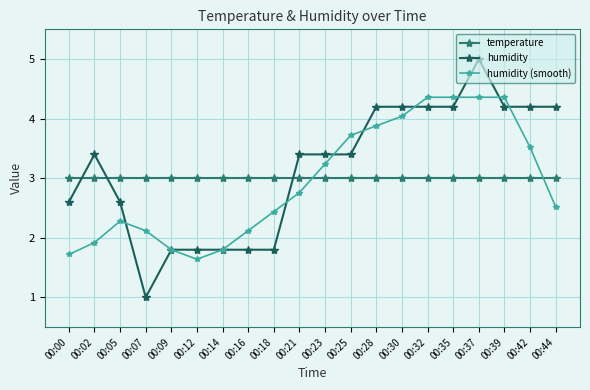

How many values in the humidity series are below 3?

8